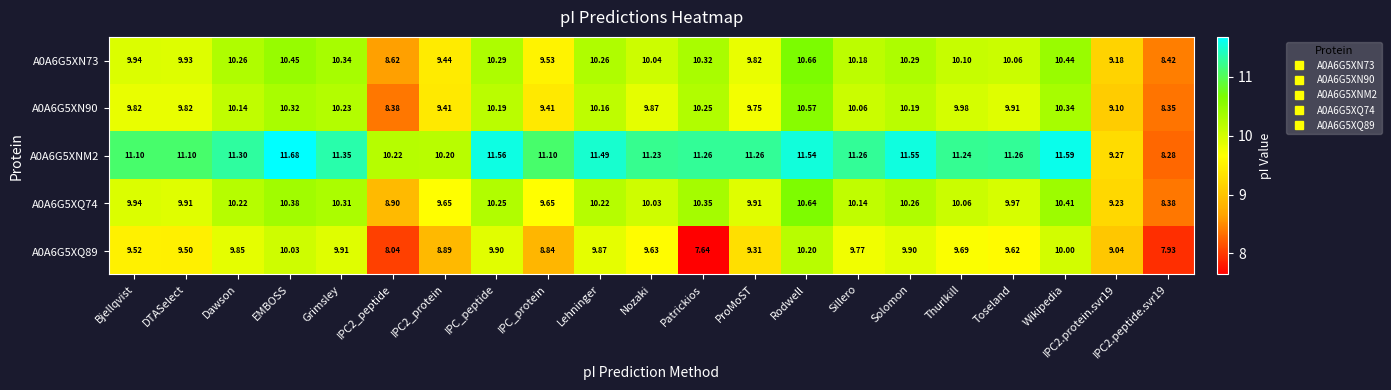

Between EMBOSS and IPC2_protein, which series saw the biggest shift?

A0A6G5XNM2